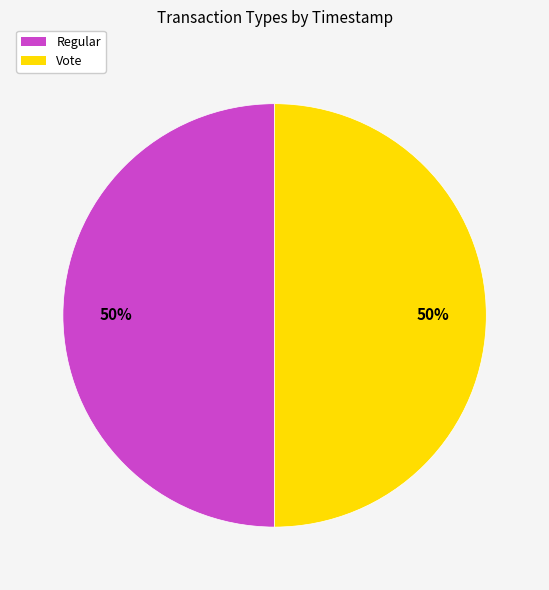

Approximately how many times larger is the value at Vote compared to Regular?

1.0